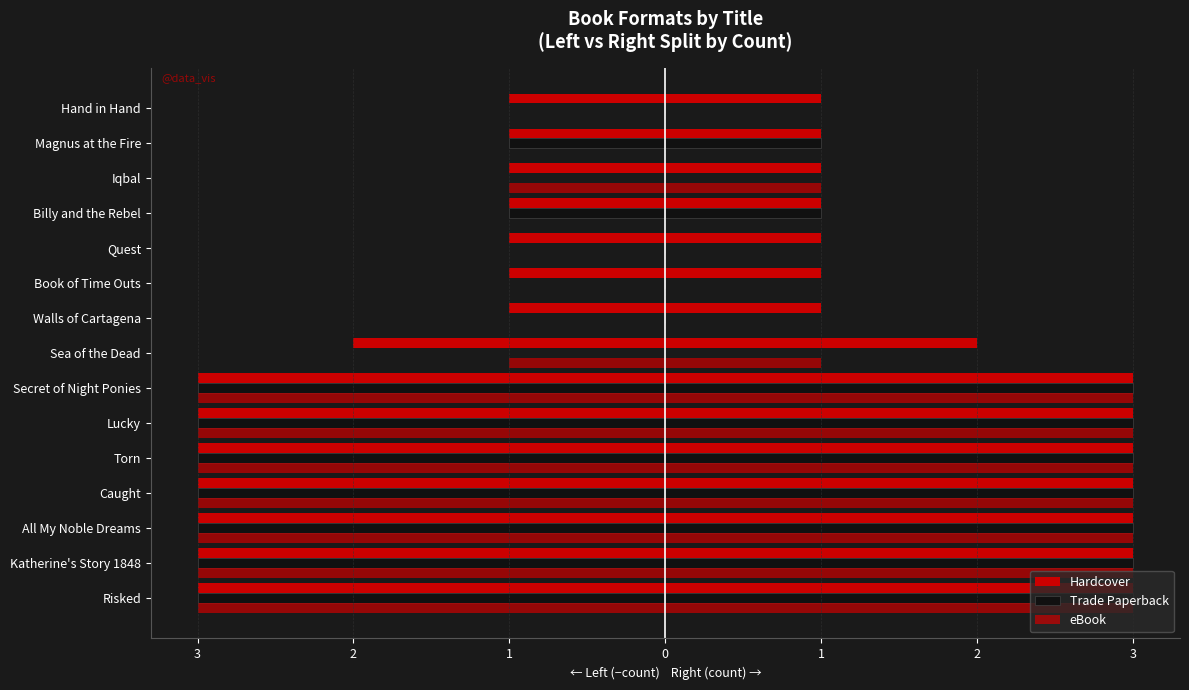

What are all the series names shown in the legend?

Hardcover, Trade Paperback, eBook